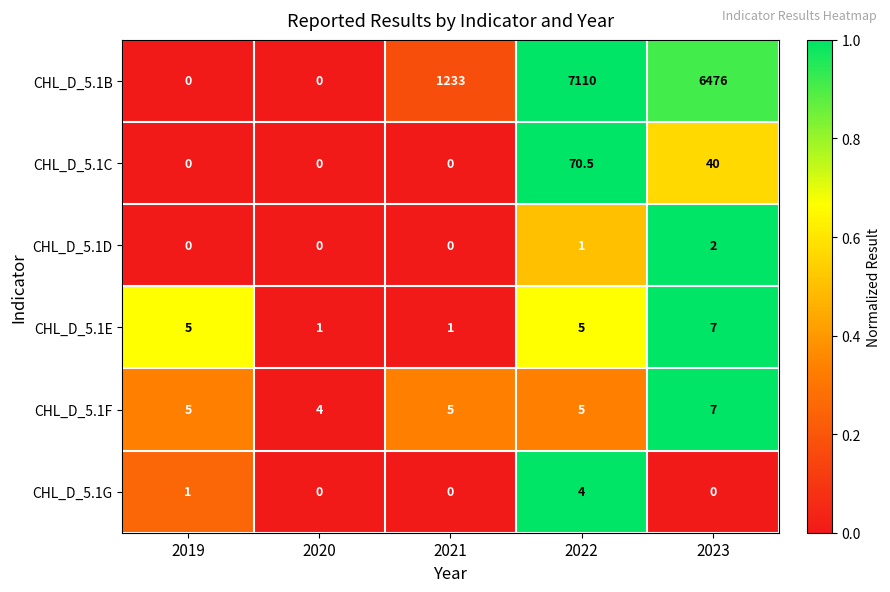

Between 2021 and 2022, which series saw the biggest shift?

CHL_D_5.1B